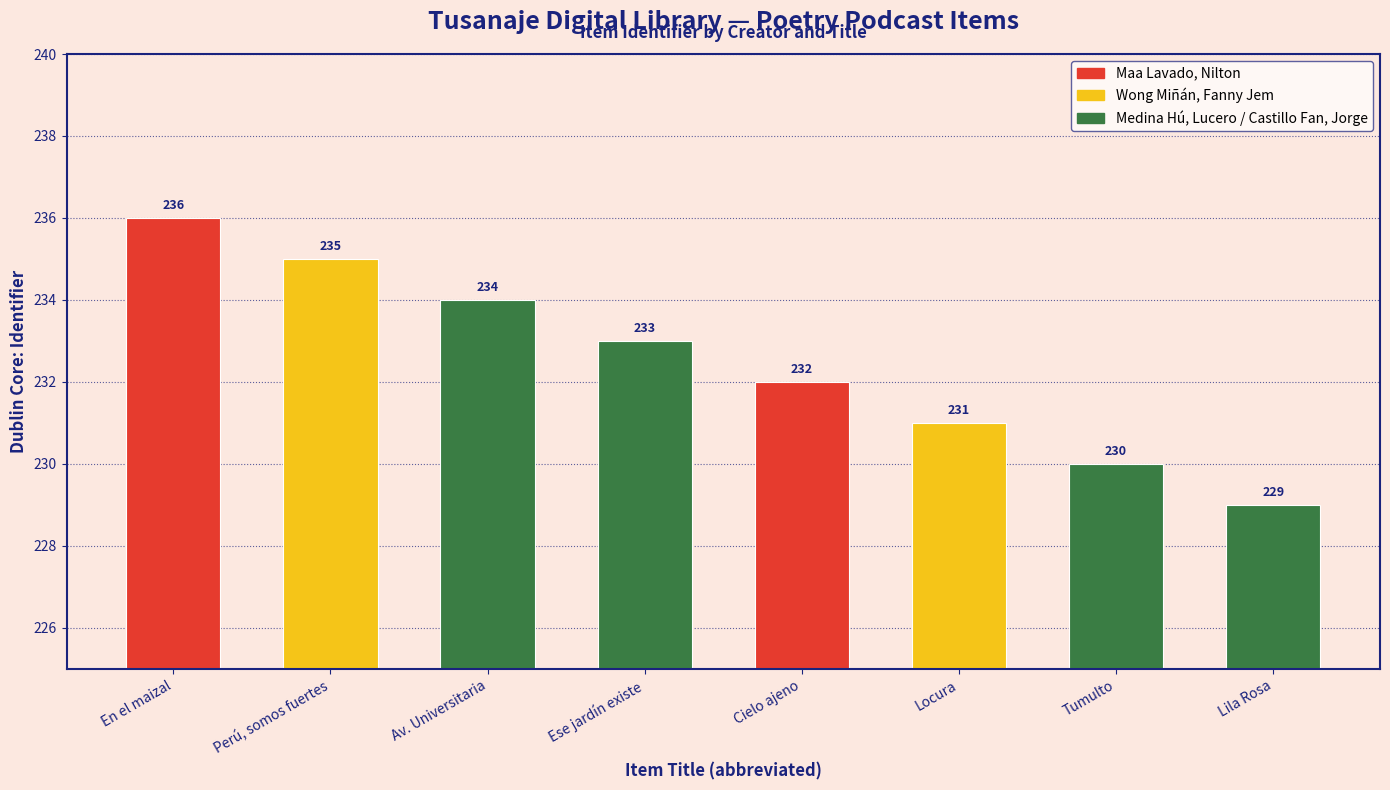

Is it true that the value at Cielo ajeno is 381?

False